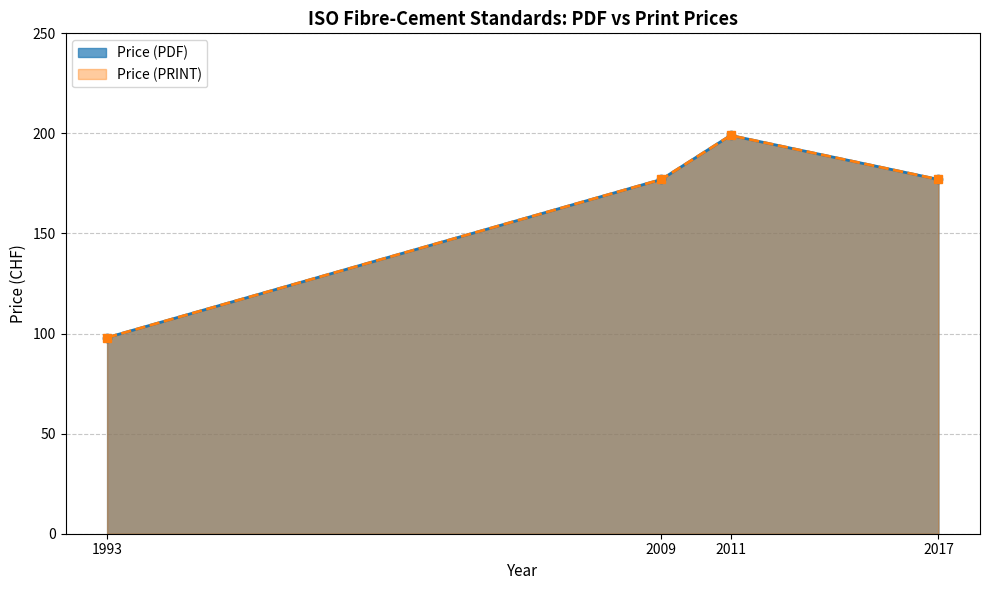

Where does the Price (PDF) series first go above 177?

2011